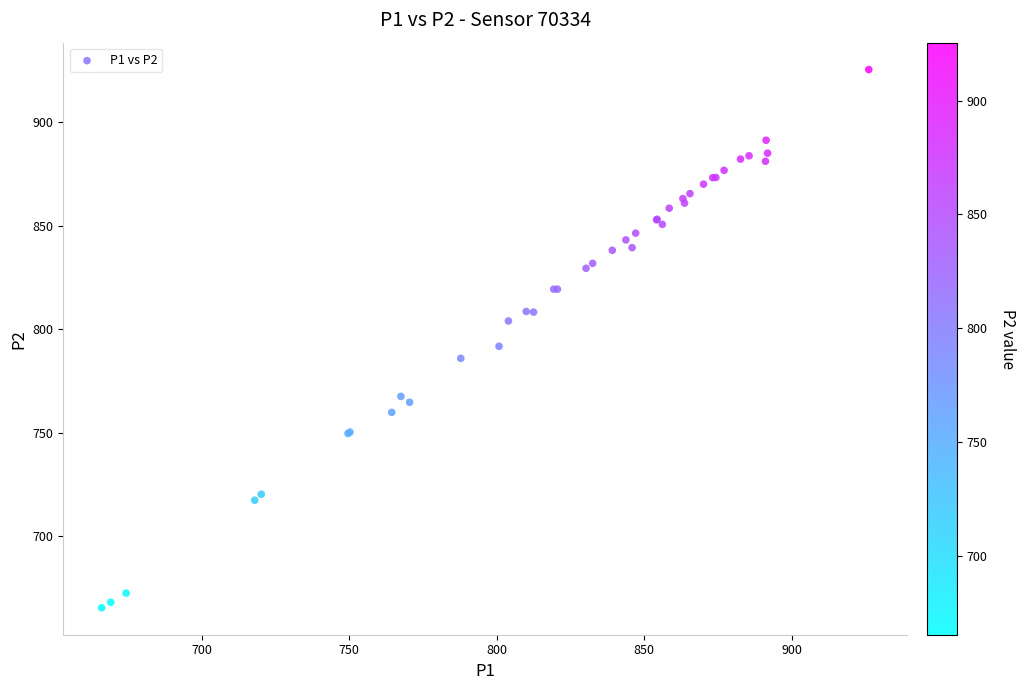

What Y value in the scatter plot is closest to 795?

791.7